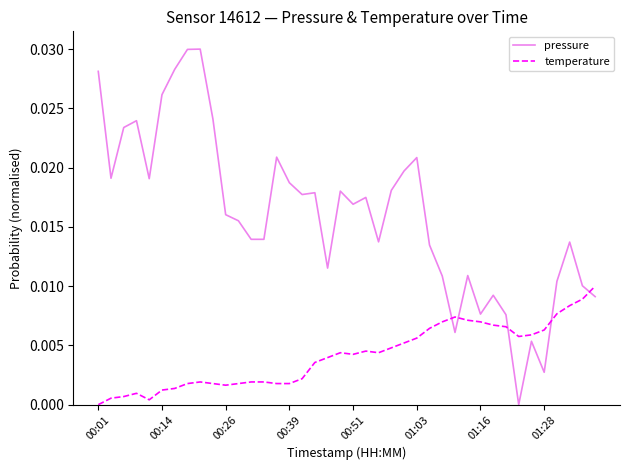

Which series has the largest range (max minus min)?

pressure